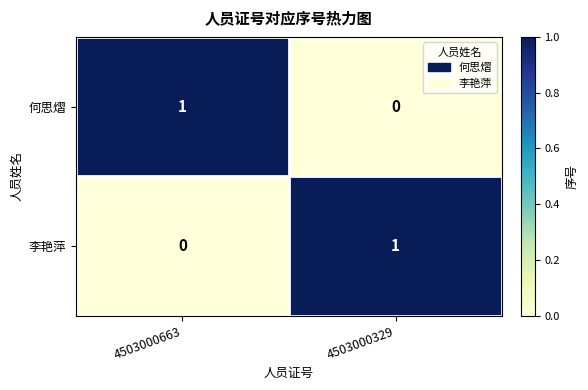

Where is 李艳萍 nearest to the value 0?

4503000663